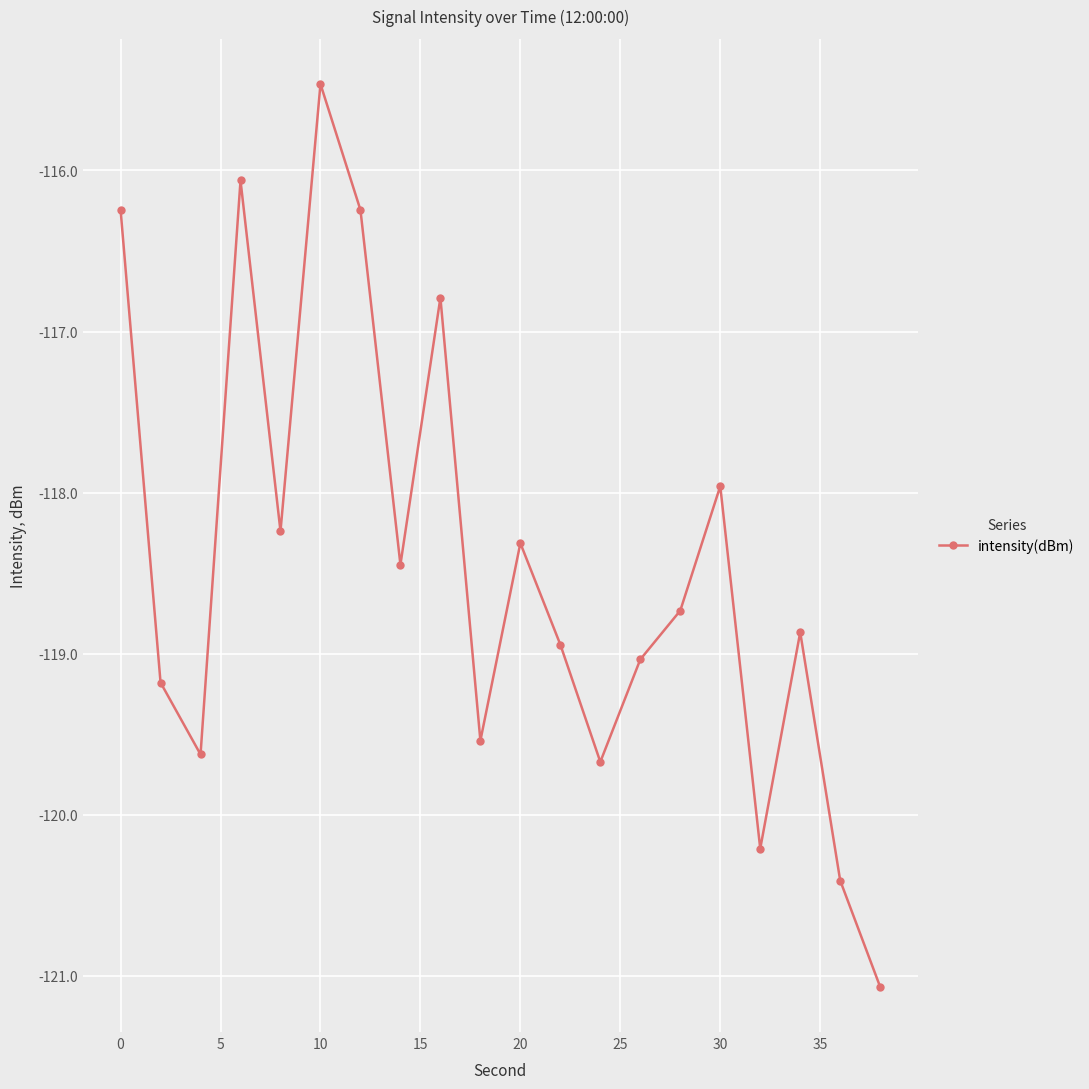

What is the minimum value shown in the chart?

-121.1